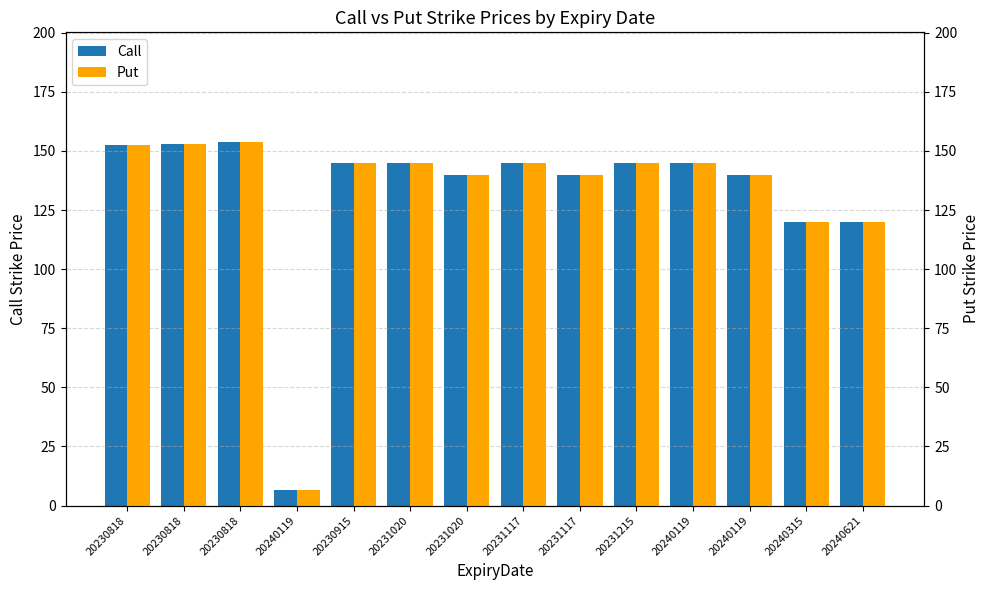

The value of Call at 20230915 is 145.0. True or false?

True